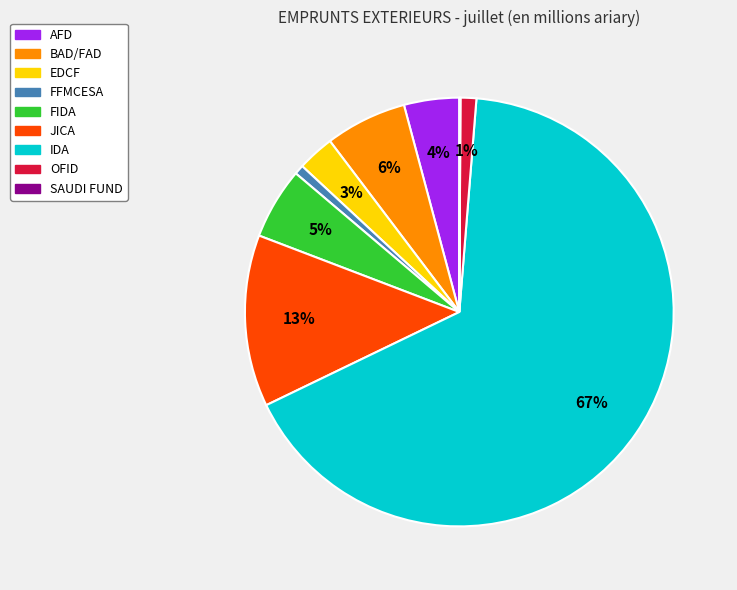

Do AFD and IDA together represent more than half of the pie?

Yes